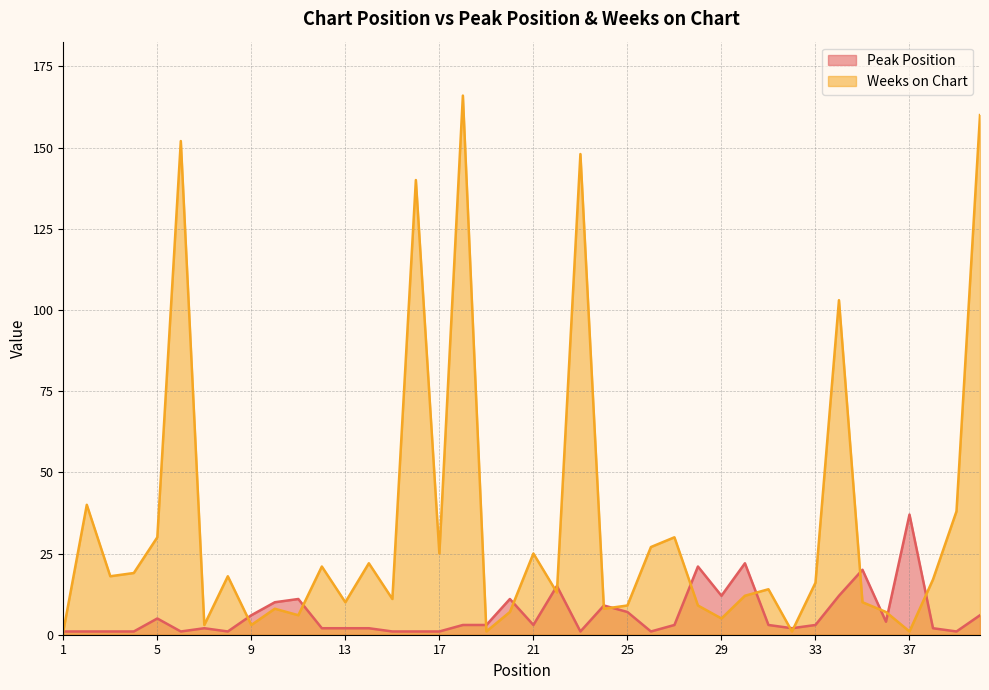

List the series in order of their overall mean, lowest first.

Peak Position, Weeks on Chart